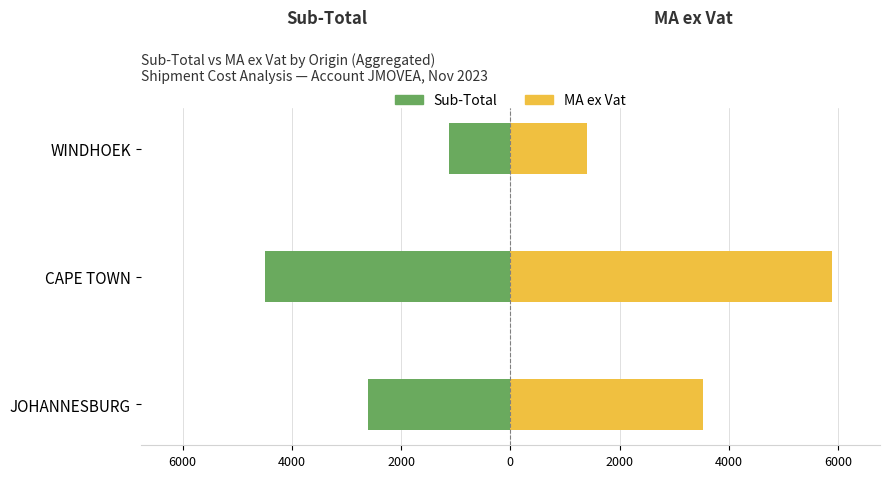

The Sub-Total series shows -1712.2 at WINDHOEK. True or false?

False